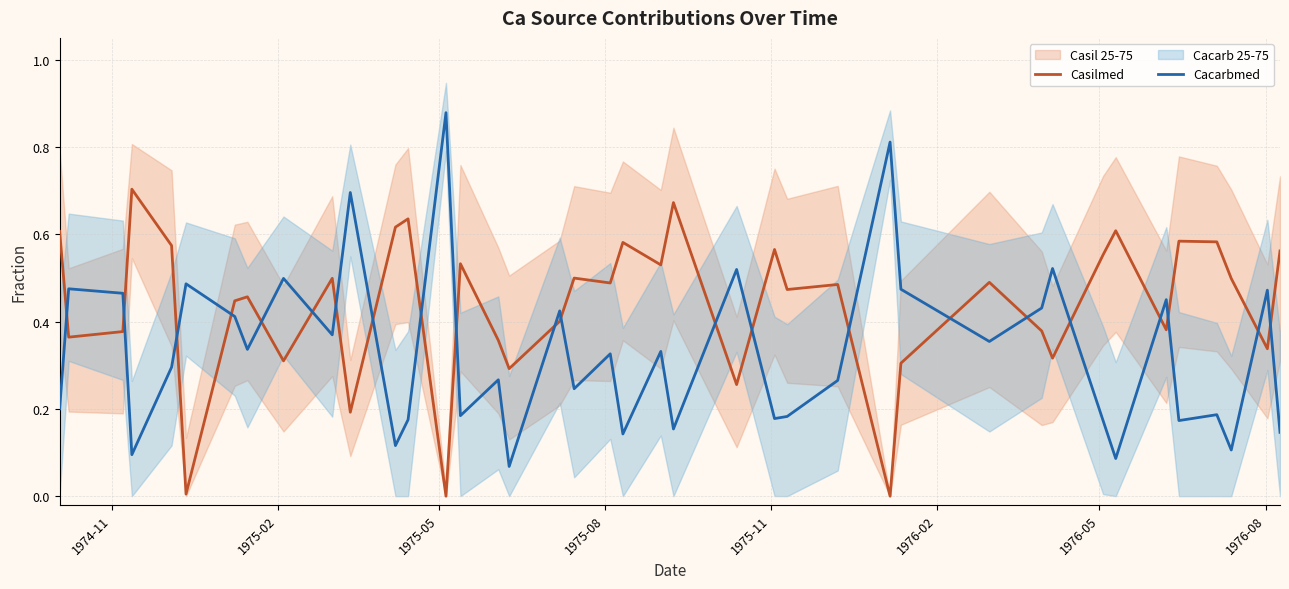

After their last crossing, which series has the higher values: Cacarbmed or Casilmed?

Casilmed